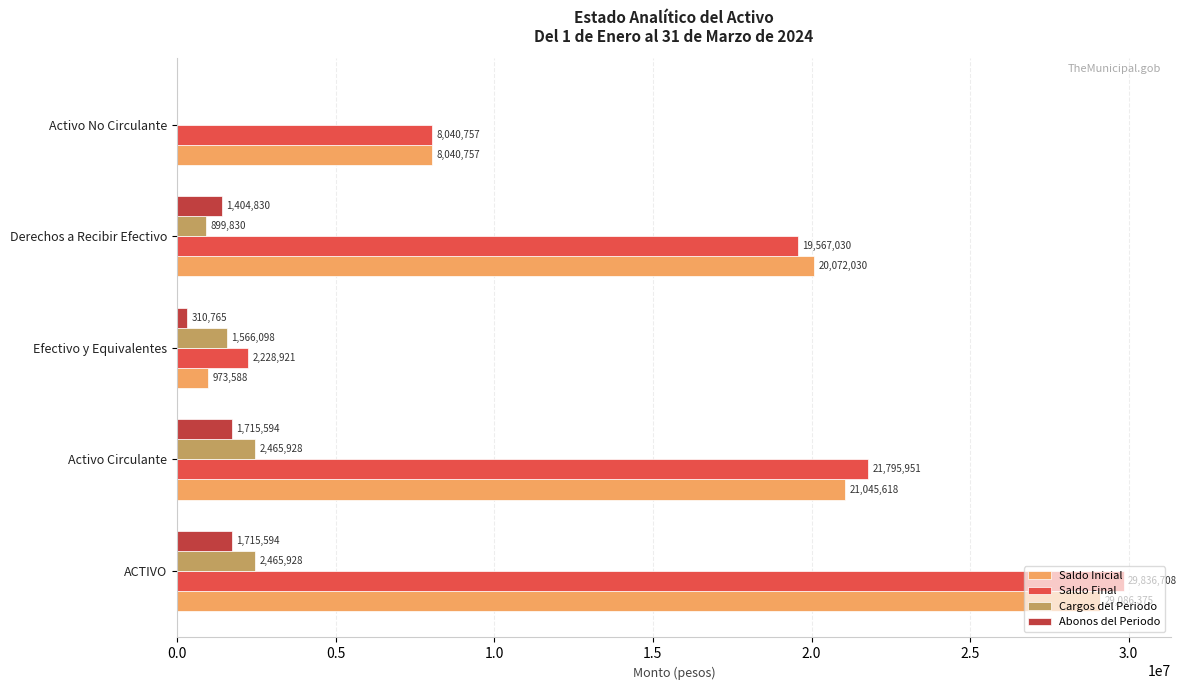

What is the sum of all Cargos del Periodo values?

7397783.4